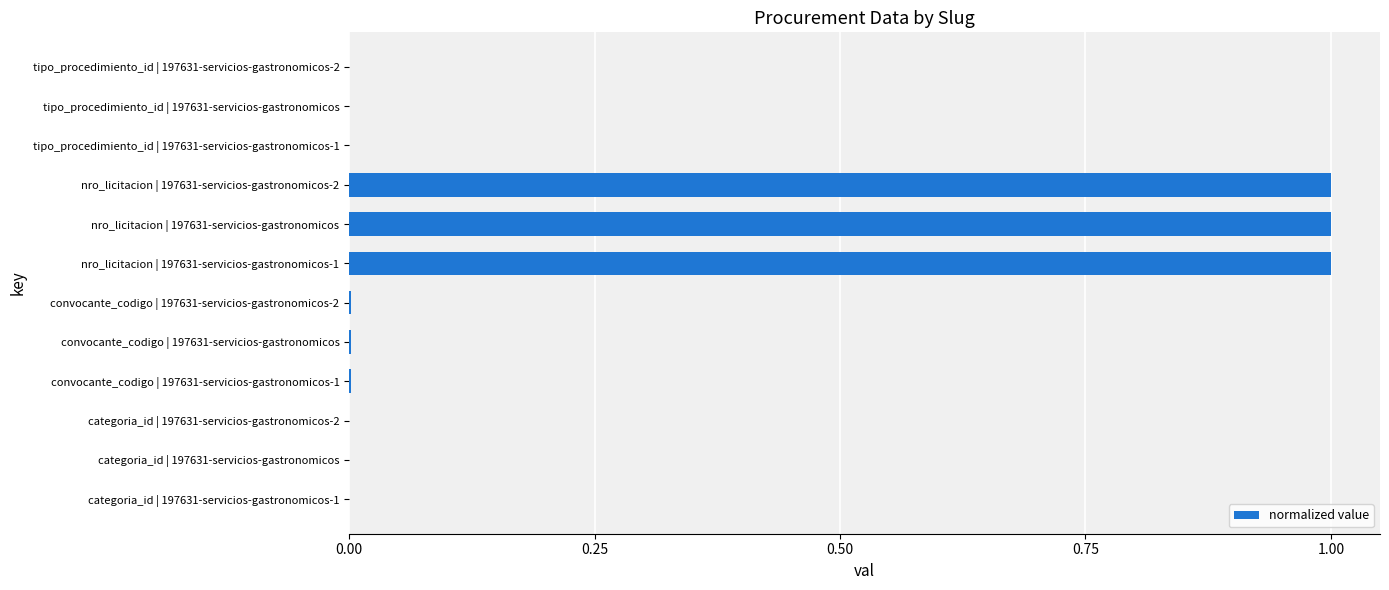

What is the greatest value displayed?

1.0